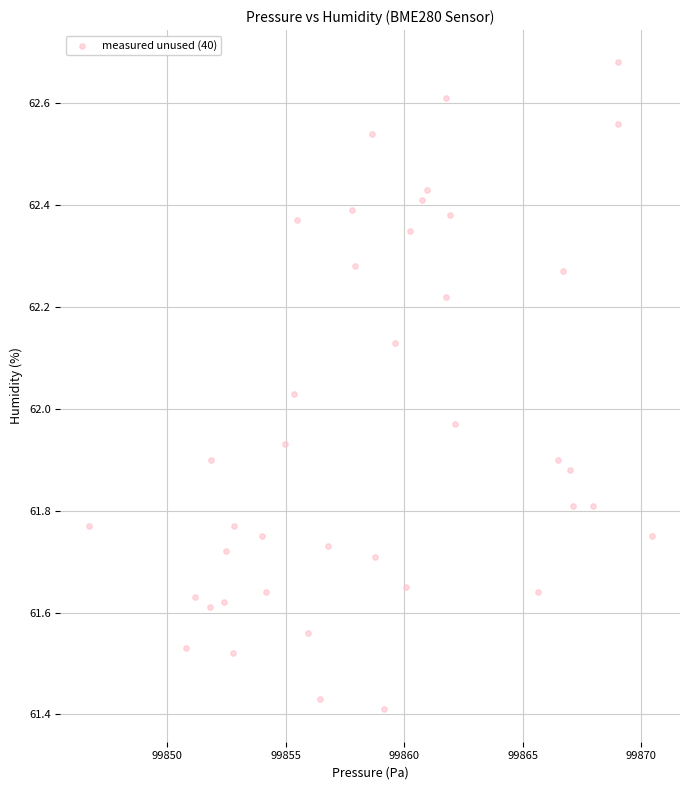

What is the range of X values (max minus min)?

23.8